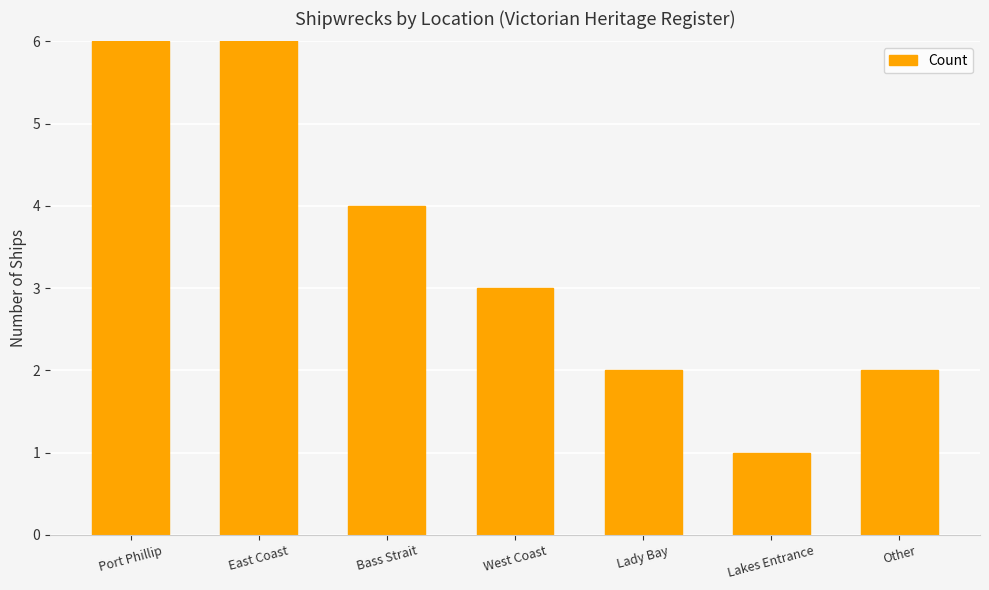

Reading left to right, extract all data points from this chart.

6	8	4	3	2	1	2